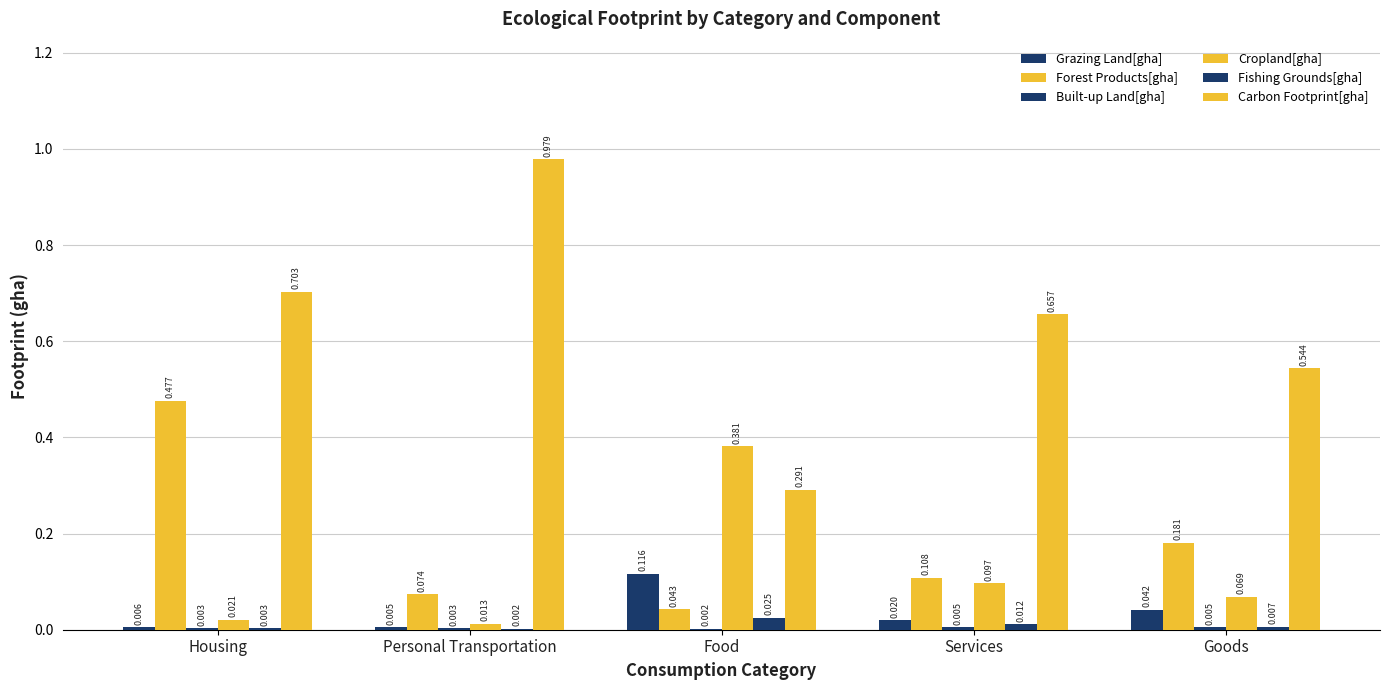

Are the bars horizontal?

No